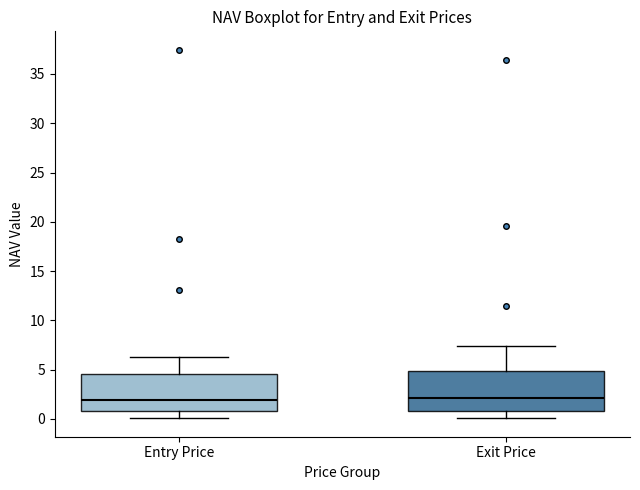

Reading left to right, transcribe this box plot: for each box, give where its median line is, the range the box spans, and where its two whiskers end, as read against the y-axis. The values are not printed on the chart, so give them approximately, as read against the axis.

Entry Price: median 2.0, box 1.0 to 4.5, whiskers 0.0 to 6.5
Exit Price: median 2.0, box 1.0 to 5.0, whiskers 0.0 to 7.5